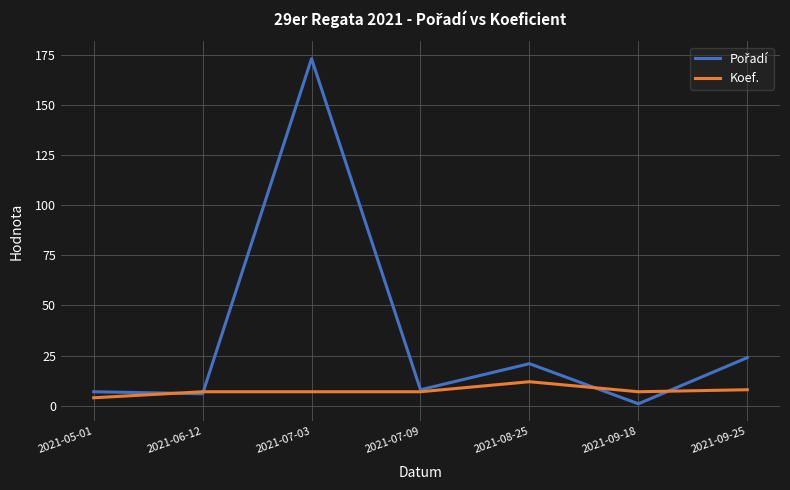

At which label does Koef. reach its peak?

2021-08-25